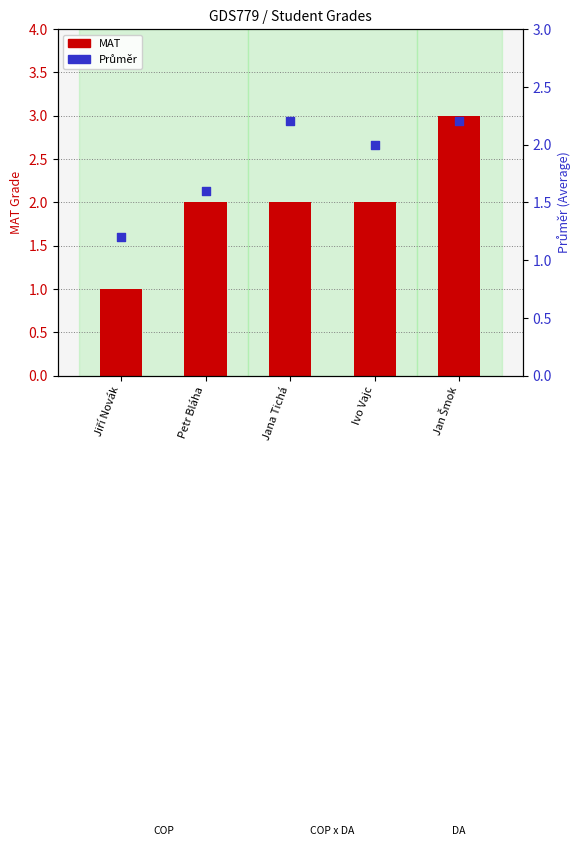

At which category is the sum across all series the highest?

Jan Šmok